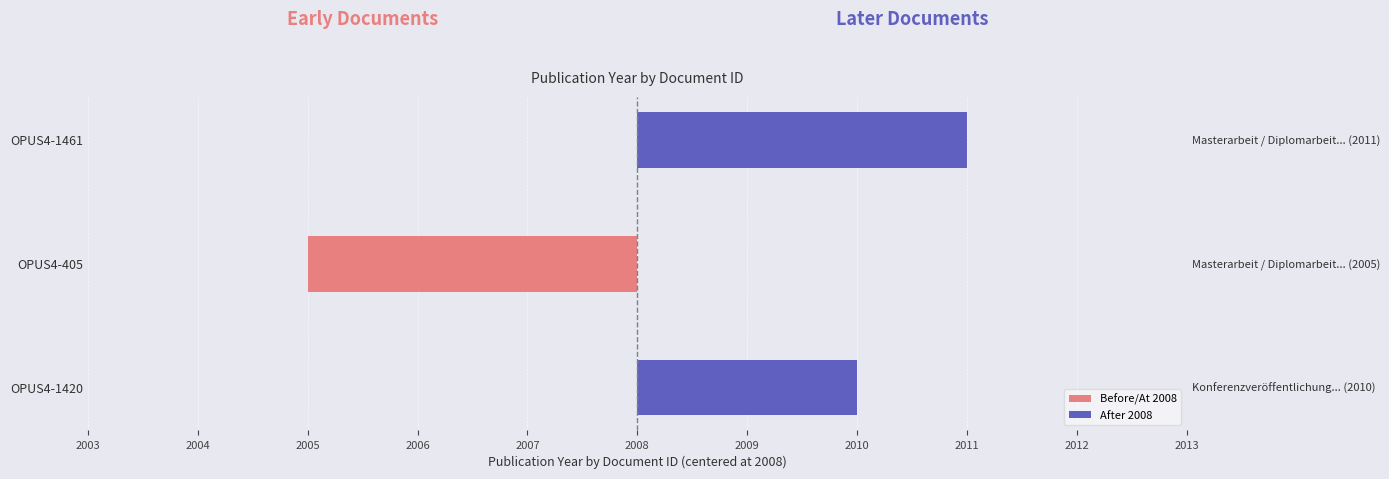

What are all the series names shown in the legend?

Before/At 2008, After 2008